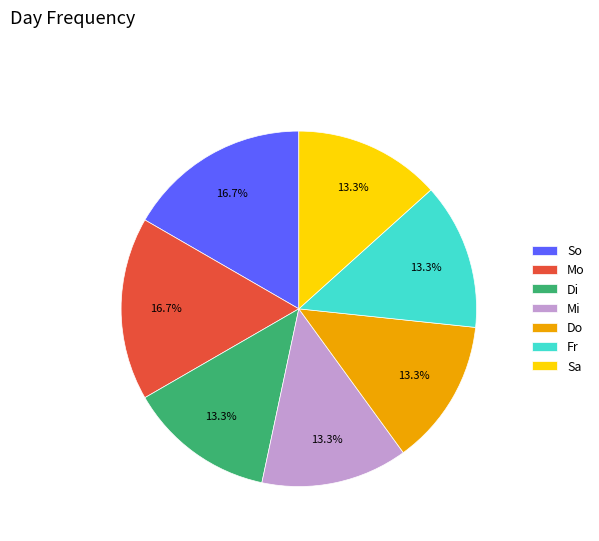

Is there a majority slice in this chart?

No